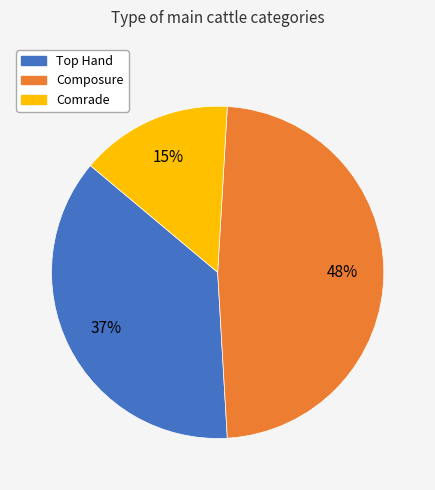

Do Comrade and Composure together represent more than half of the pie?

Yes